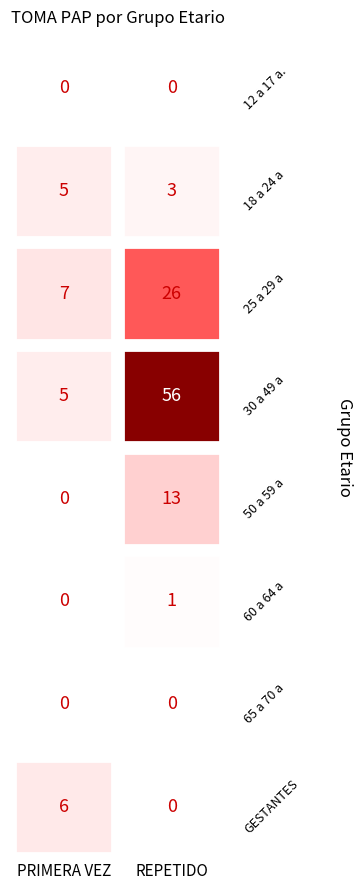

What is the greatest value displayed?

56